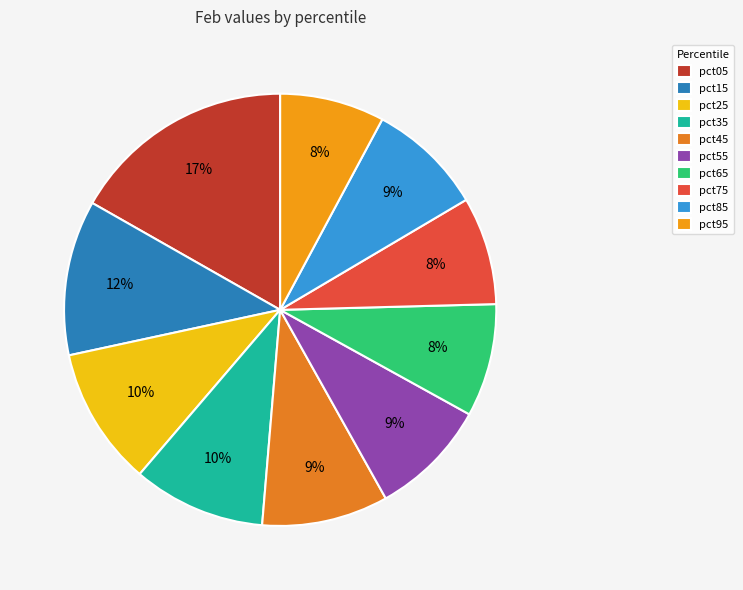

To the nearest percent, what percentage of the pie is pct75?

8%